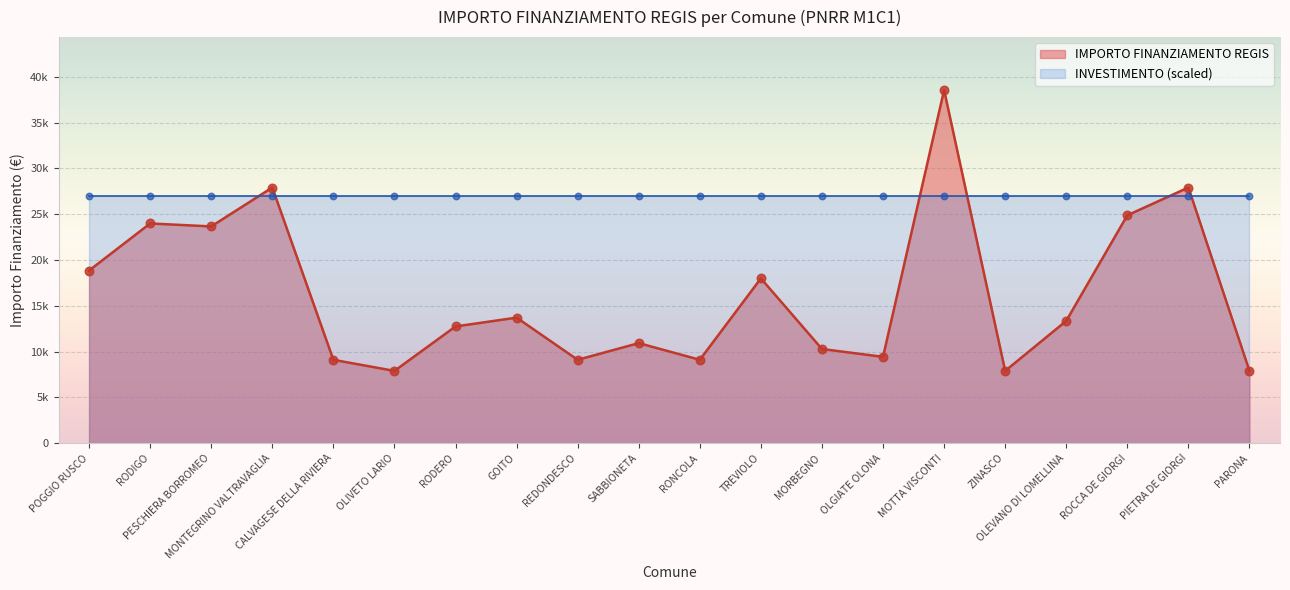

What is the change in value from OLIVETO LARIO to TREVIOLO?

+10106